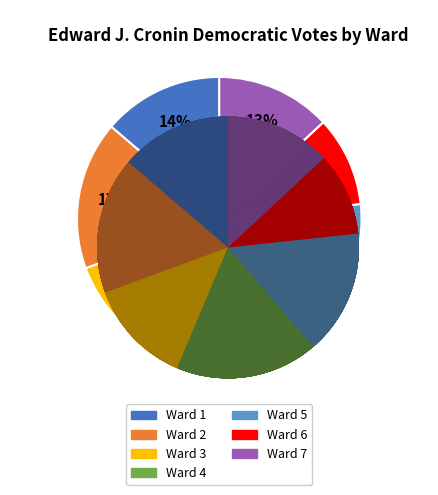

Which slice is the smallest?

Ward 6